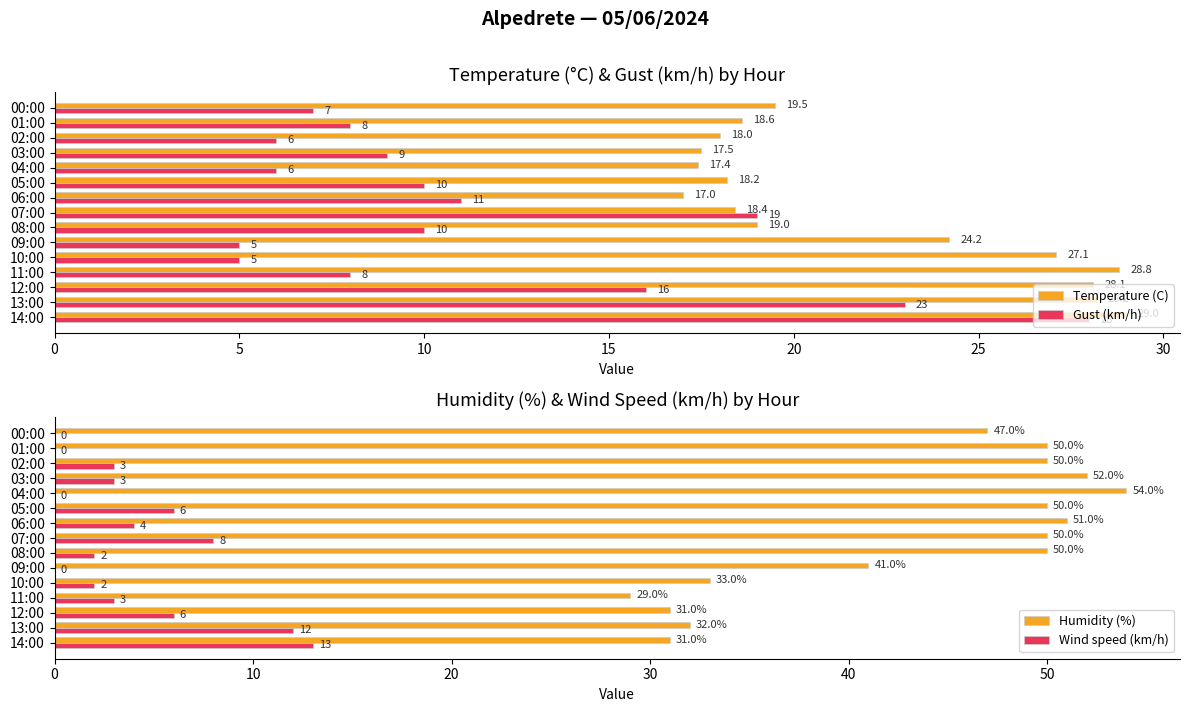

The Humidity (%) series shows 17.2 at 10:00. True or false?

False